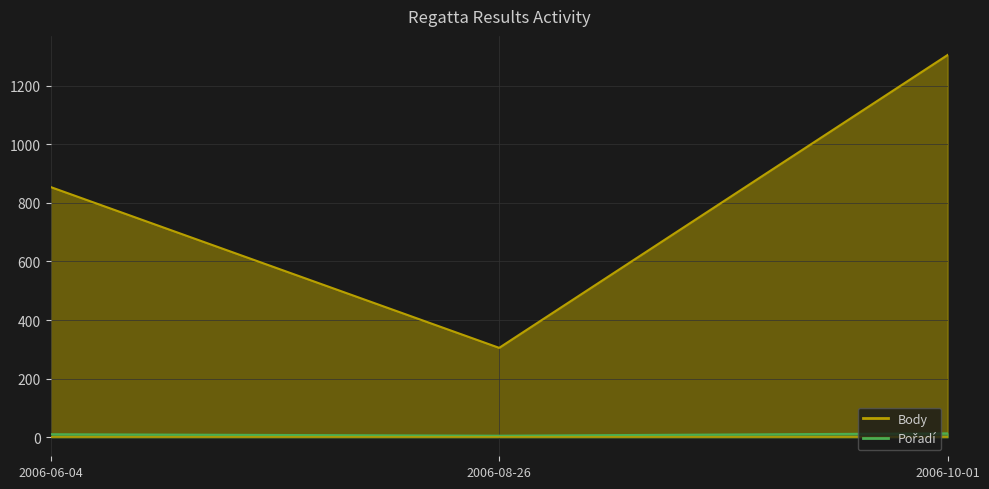

What is the difference between the Body values at 2006-06-04 and 2006-10-01?

451